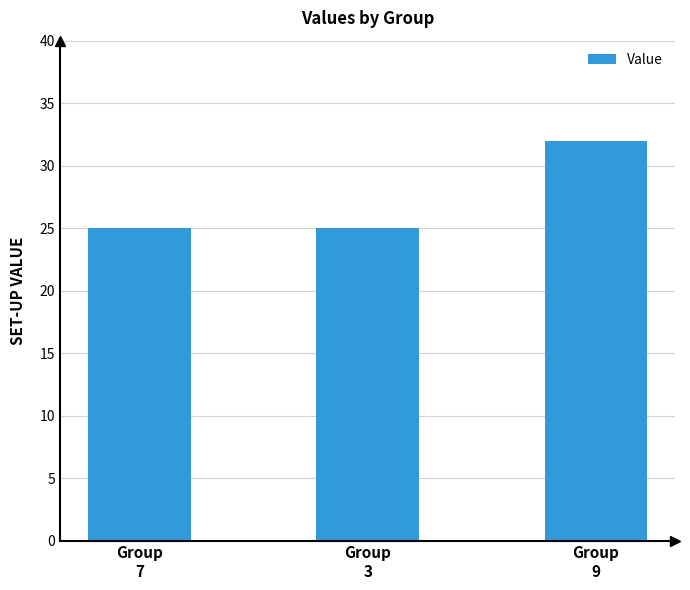

Reading left to right, list all the values displayed in this chart.

Group
7=25	Group
3=25	Group
9=32